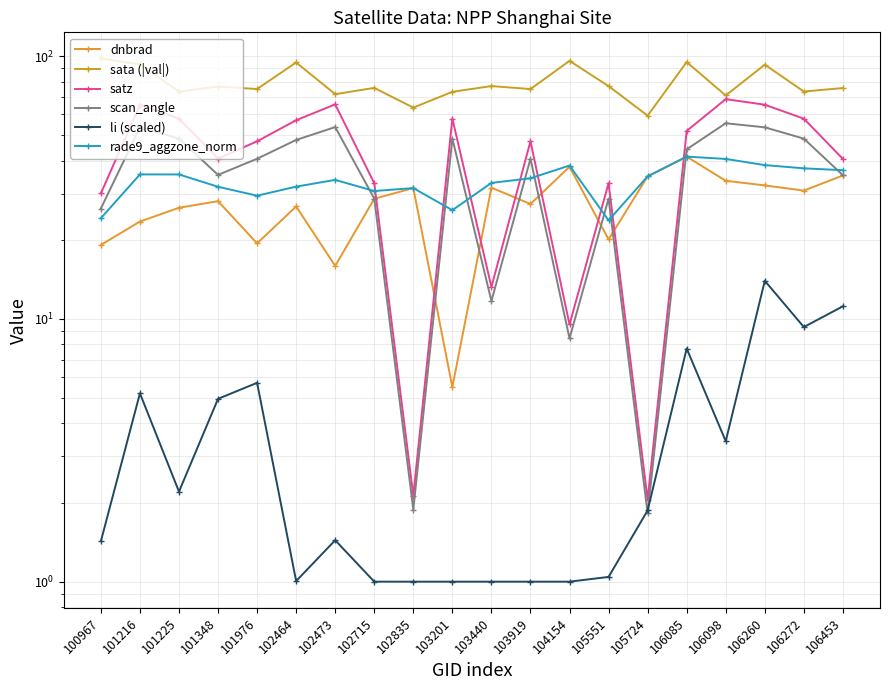

True or false: rade9_aggzone_norm and sata (|val|) cross at least once.

False